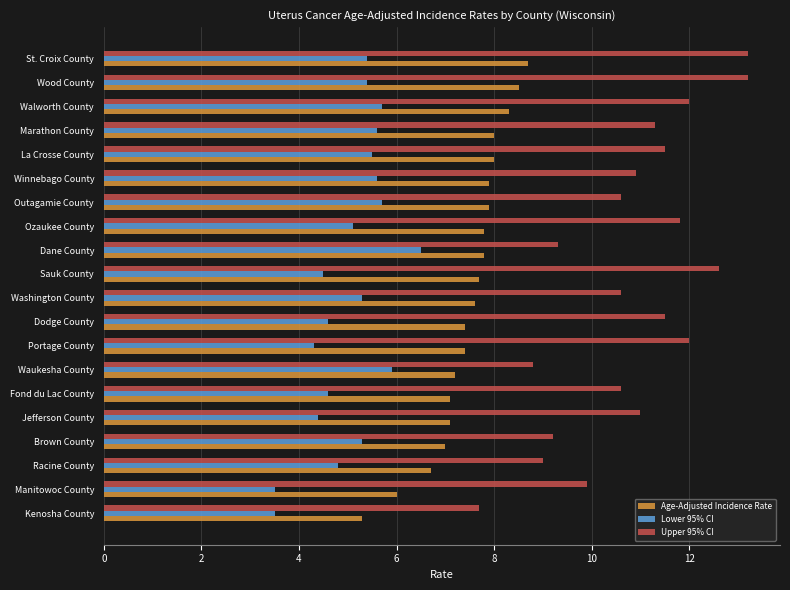

What is the maximum value for Upper 95% CI?

13.2